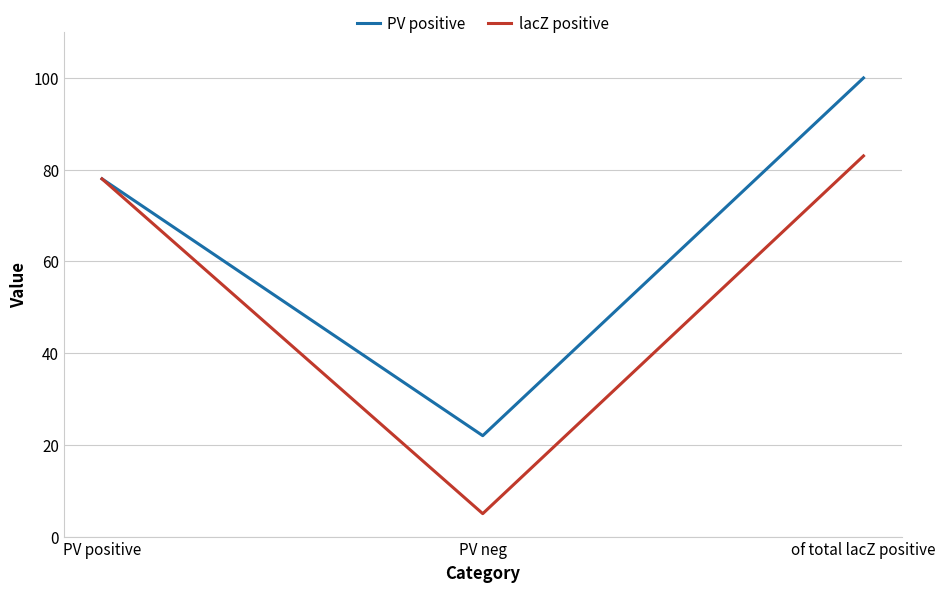

Reading left to right, transcribe all the data shown in this chart.

PV positive: PV positive=78	PV neg=22	of total lacZ positive=100
lacZ positive: PV positive=78	PV neg=5	of total lacZ positive=83